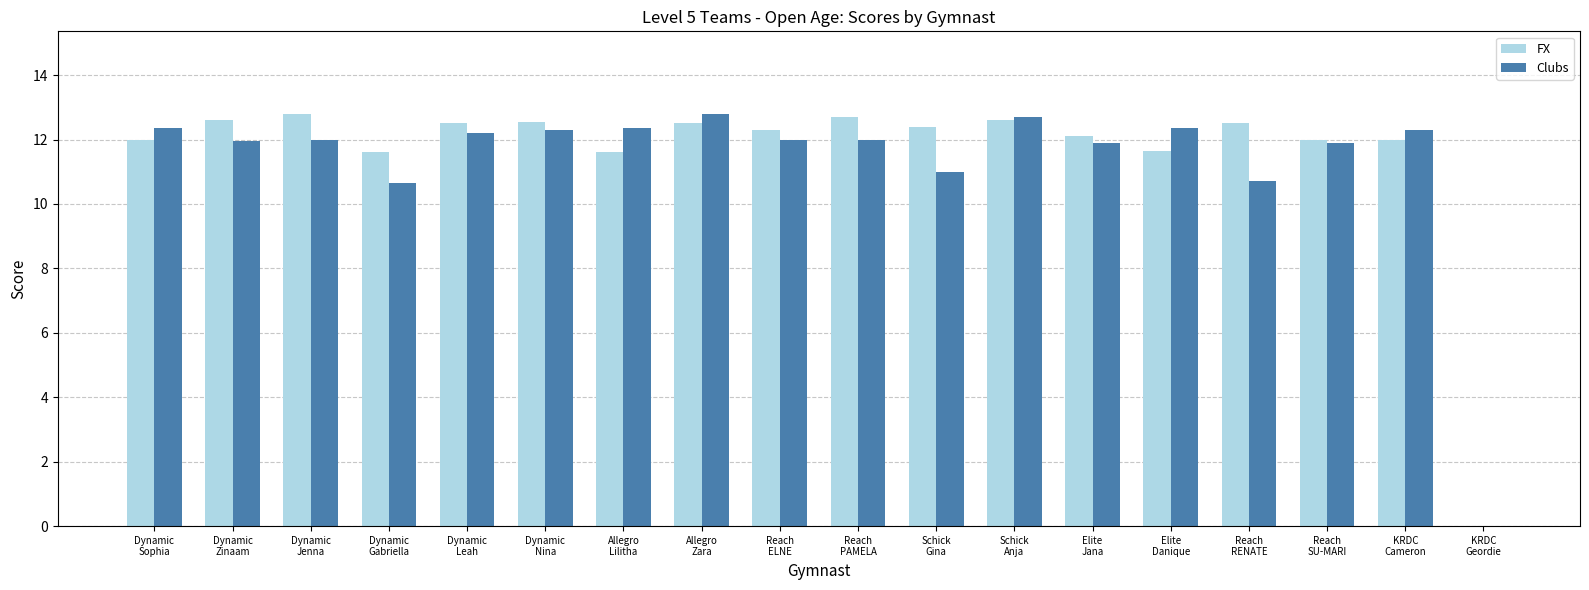

What is the highest value of the FX series?

12.8